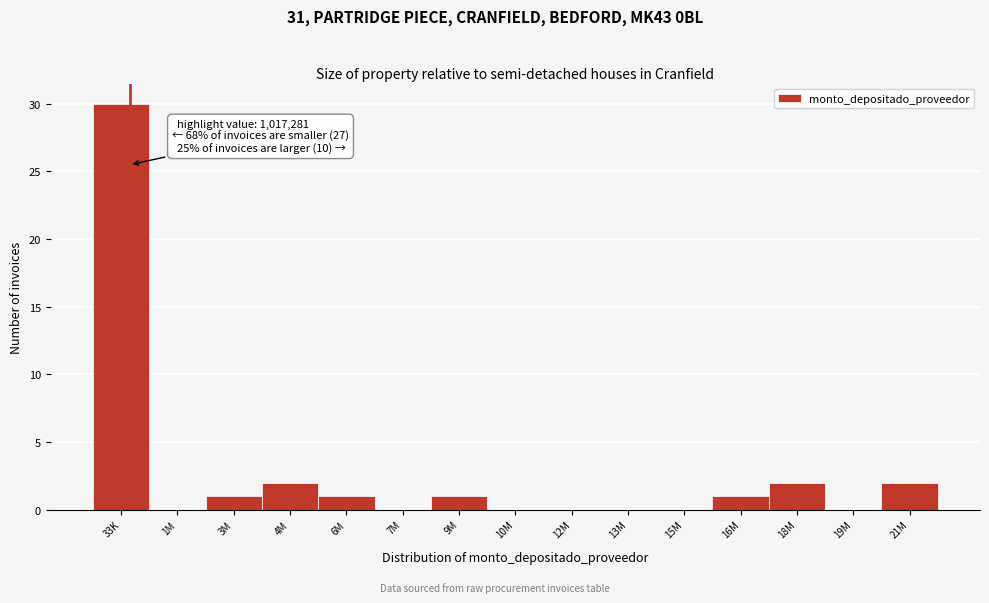

Reading right to left, list all the values displayed in this chart.

21M=2	19M=0	18M=2	16M=1	15M=0	13M=0	12M=0	10M=0	9M=1	7M=0	6M=1	4M=2	3M=1	1M=0	33K=30